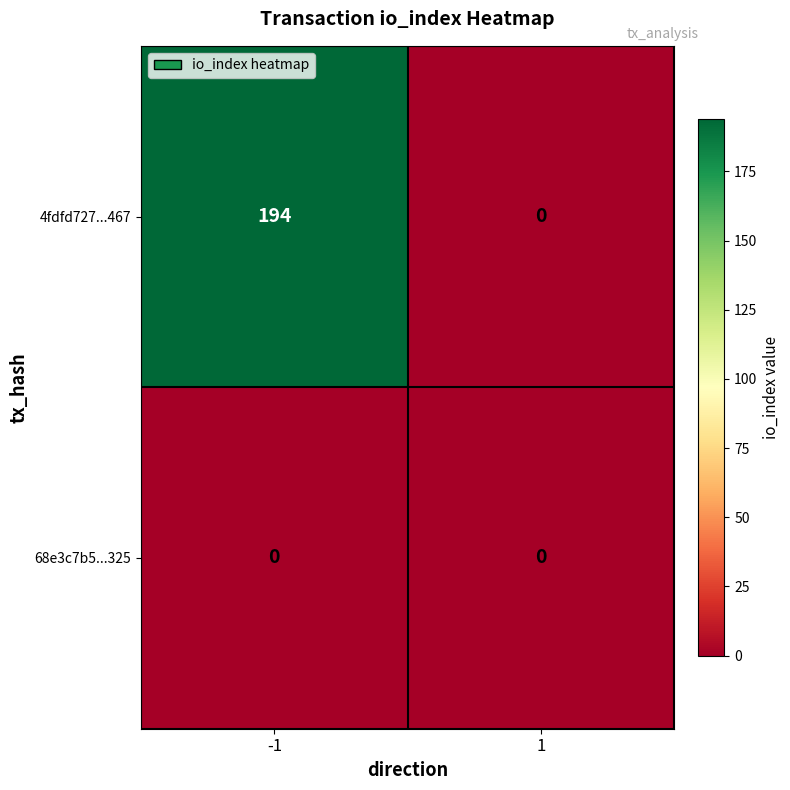

At how many categories does at least one series exceed 47?

1